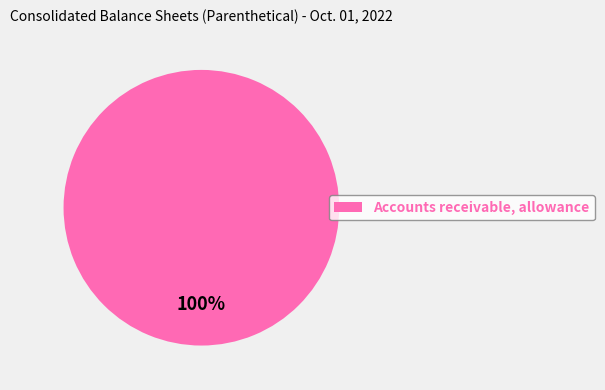

Rank the categories by value from lowest to highest.

Accounts receivable, allowance